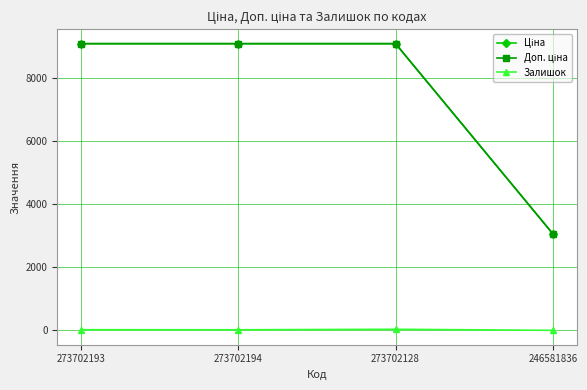

What is the difference between the highest and lowest values at 246581836?

3060.0